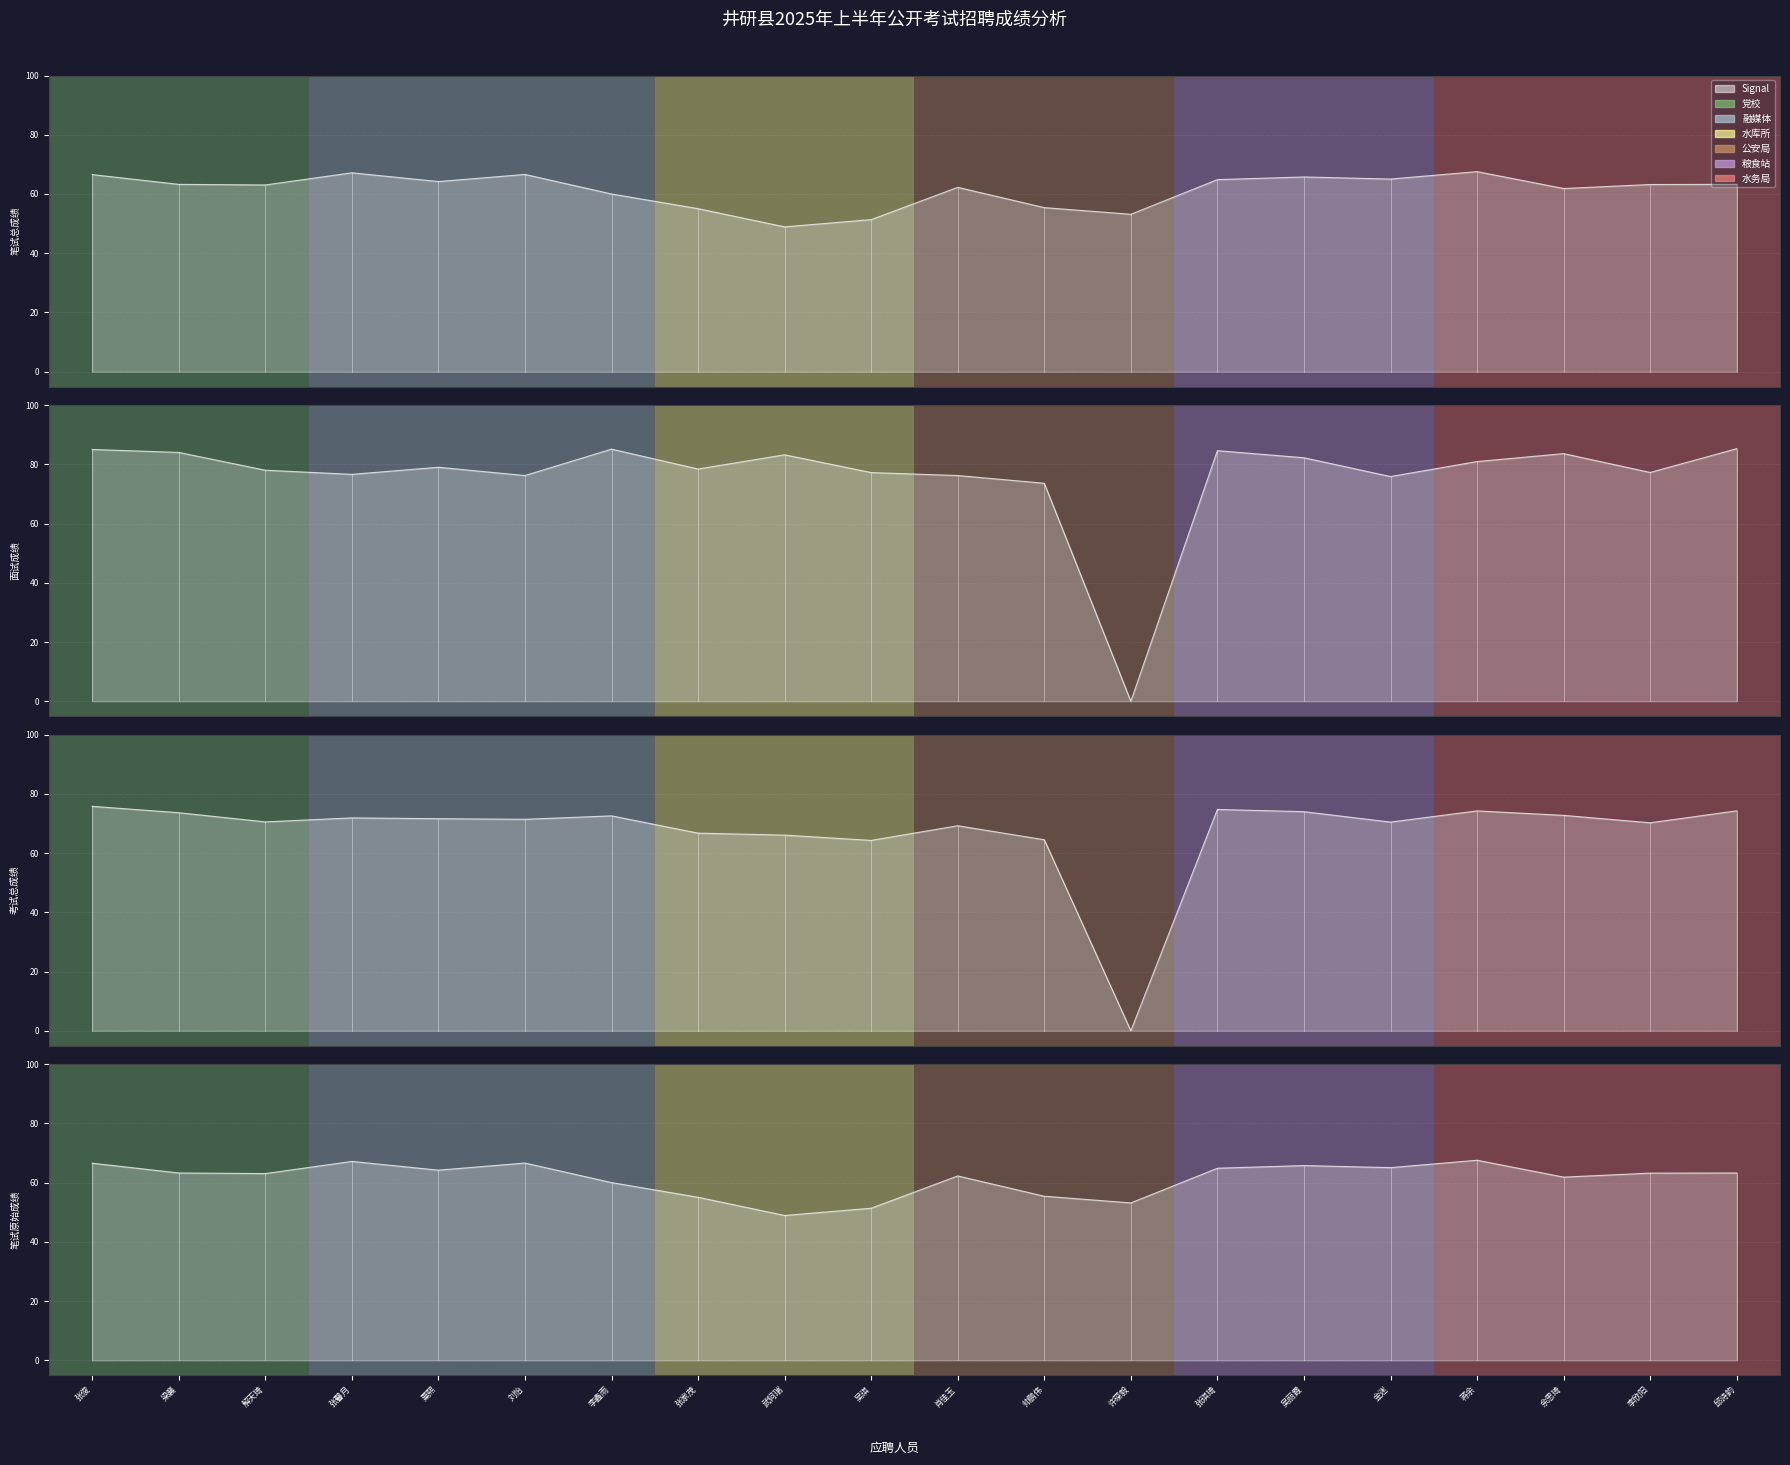

The 考试总成绩 series shows 46.5 at 解天琦. True or false?

False